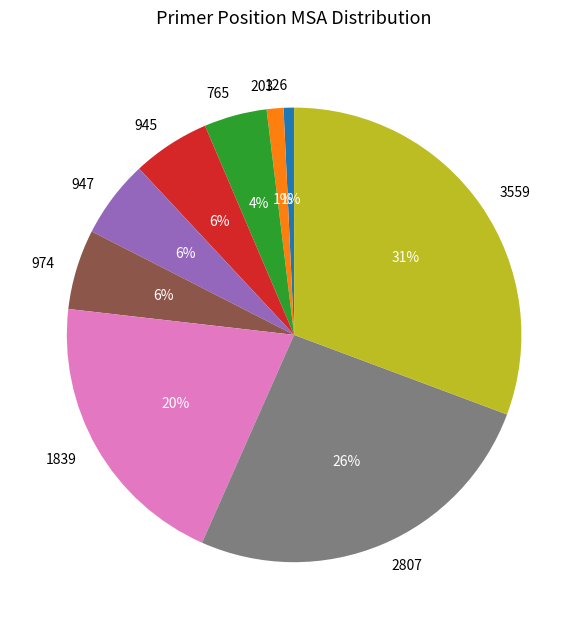

What percentage is the 3559 slice, to the nearest percent?

31%